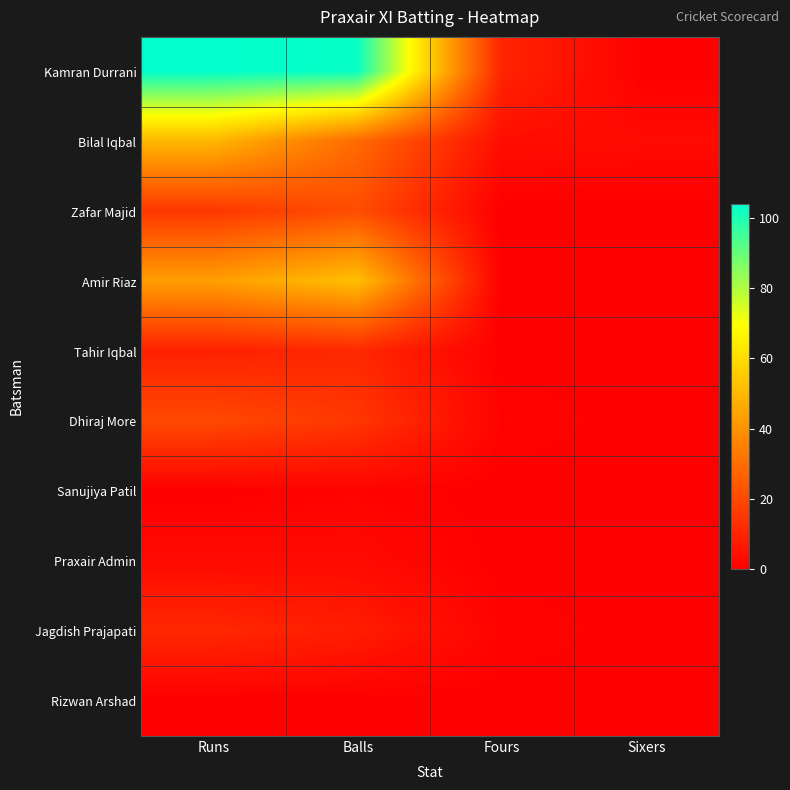

Count the number of data series in this chart.

10